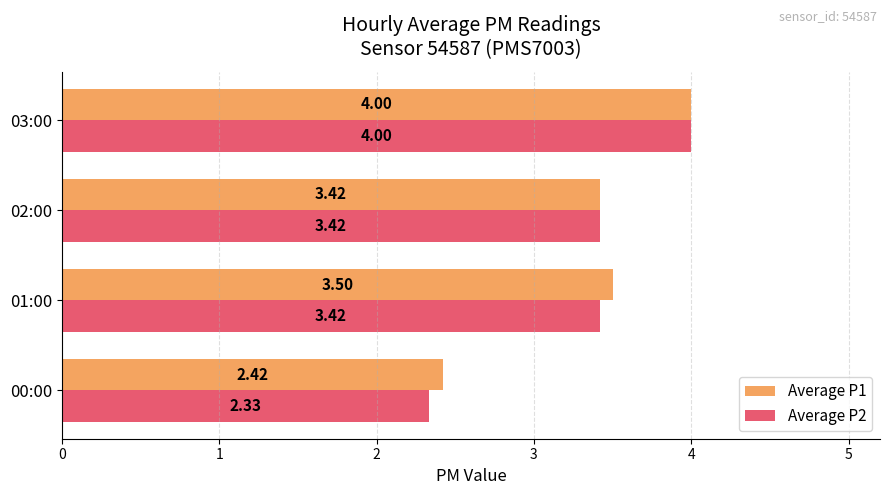

Which series has the widest spread of values?

Average P2